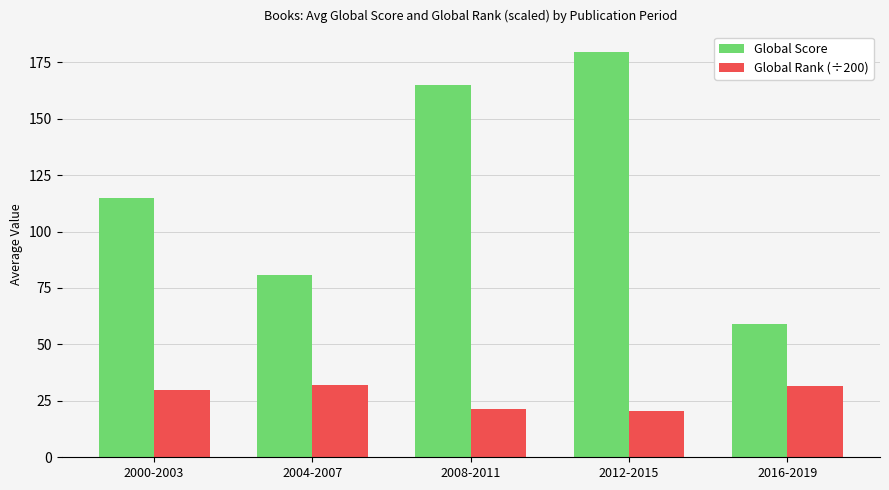

What is the sum of the Global Score values at 2008-2011 and 2004-2007?

245.5